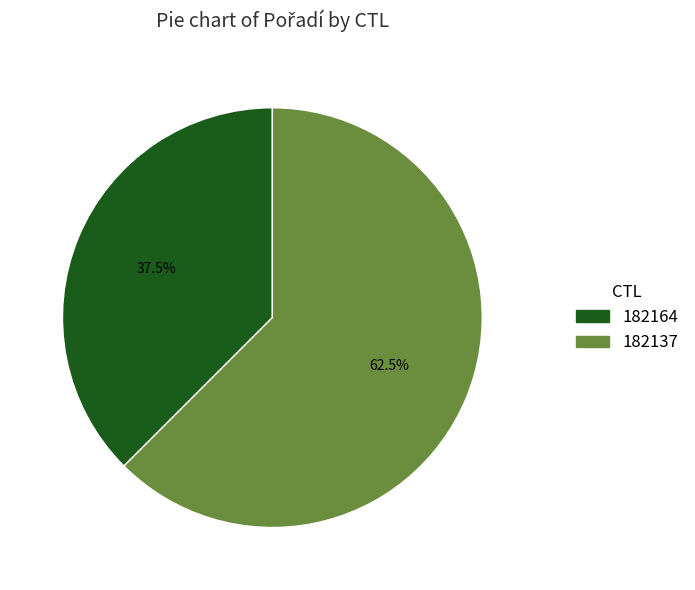

Is there any slice that represents more than half of the pie?

Yes